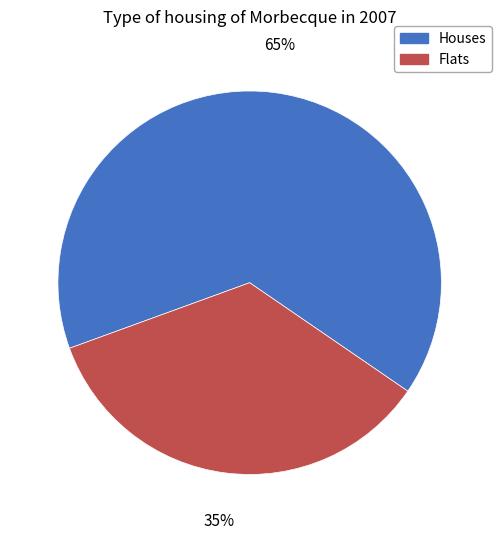

The Houses slice represents 65% of the pie. True or false?

True